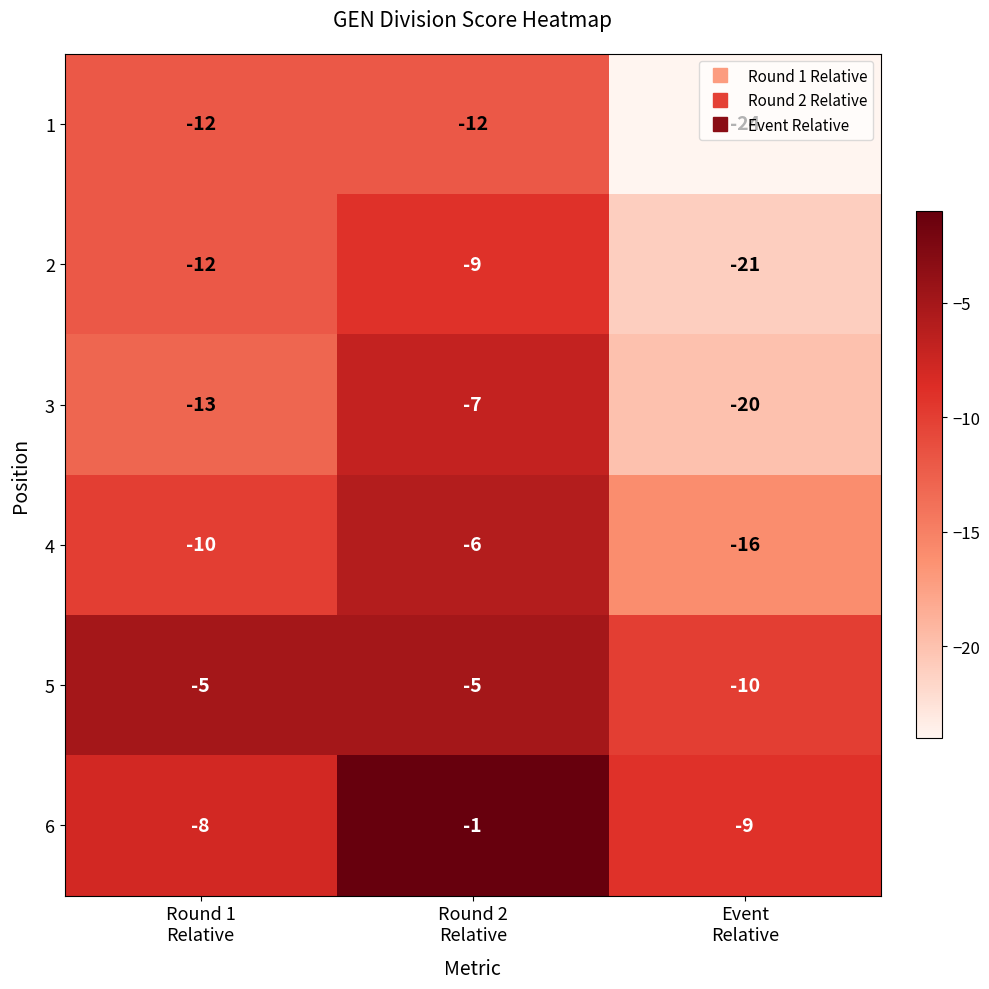

Count the 4 values in the range -16 to -6.

3